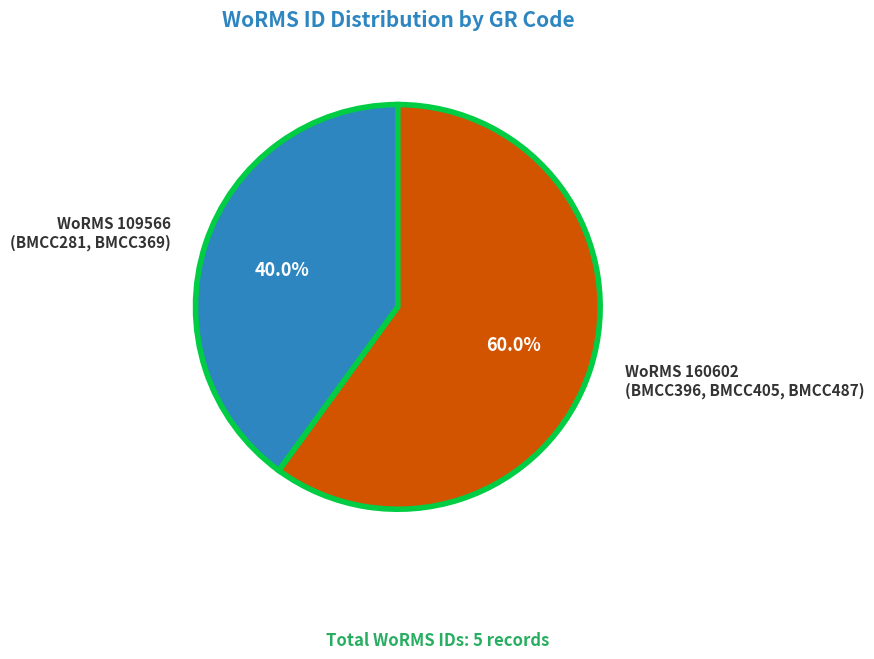

To the nearest percent, what is the difference between the largest and smallest slice percentages?

20%